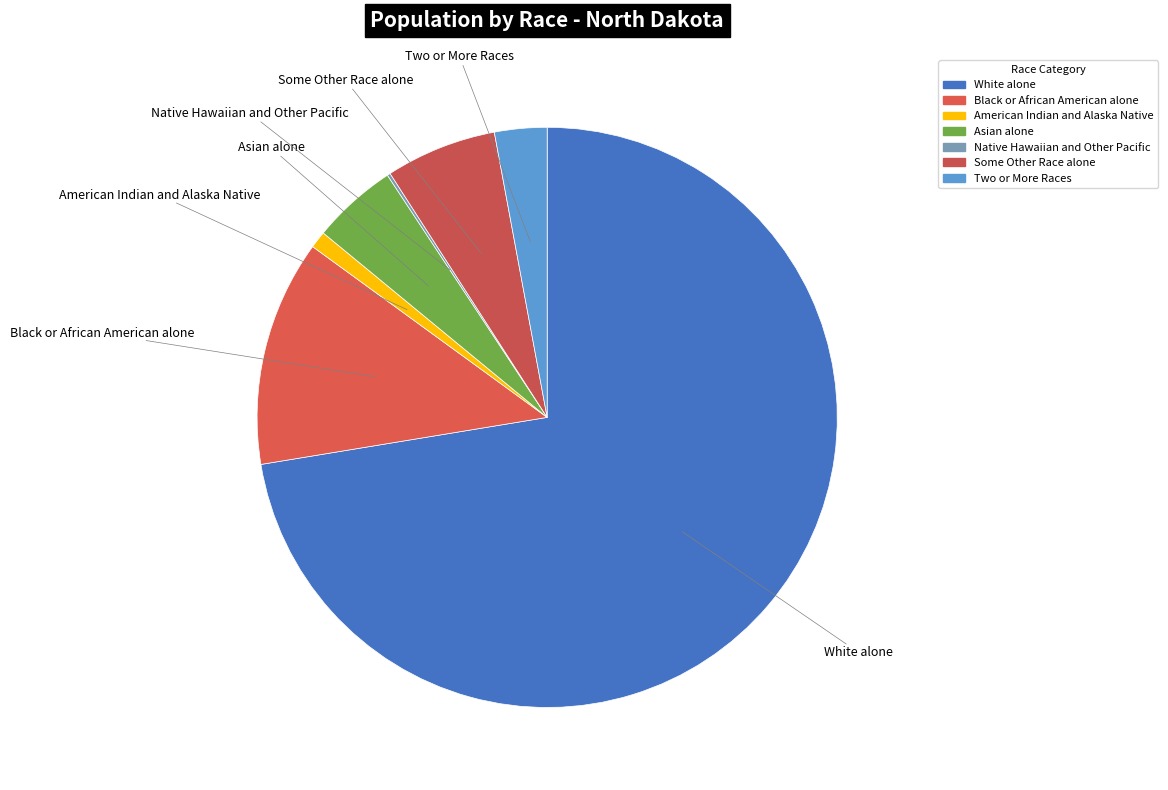

To the nearest percent, what is the combined percentage of Some Other Race alone and Two or More Races?

9%